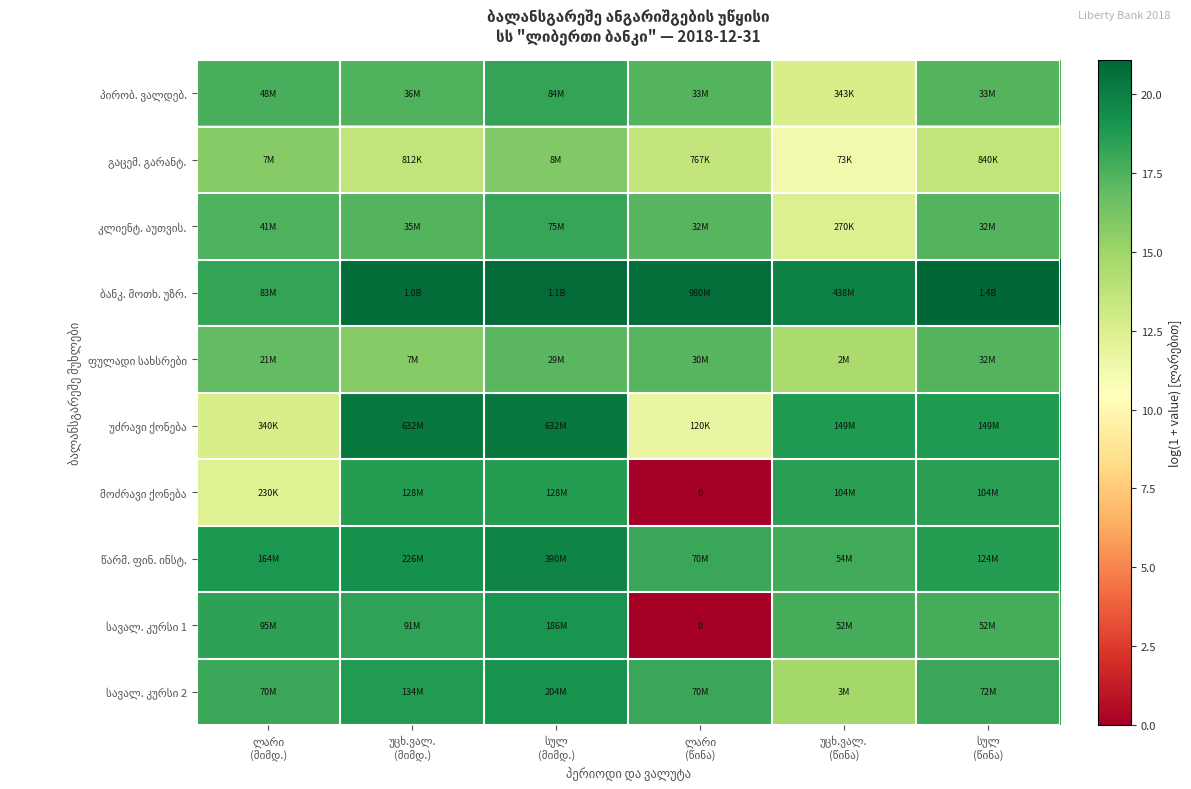

Where does the წარმ. ფინ. ინსტ. series first go above 18?

ლარი (მიმდ.)